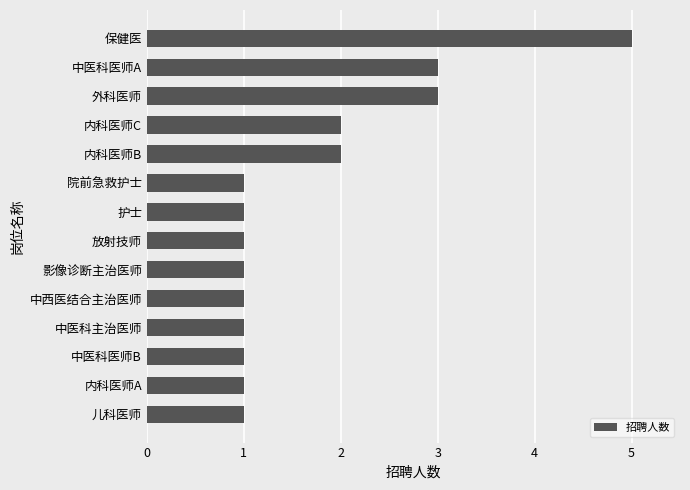

What is the sum of all values?

24